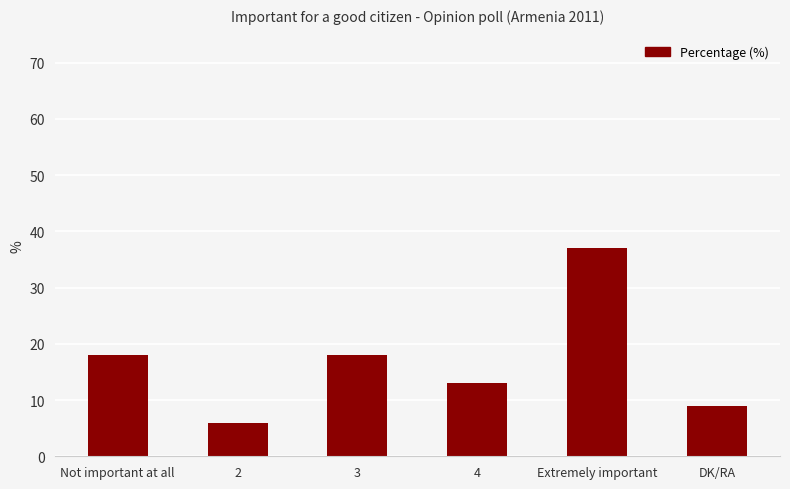

Which has a higher value, Extremely important or 2?

Extremely important